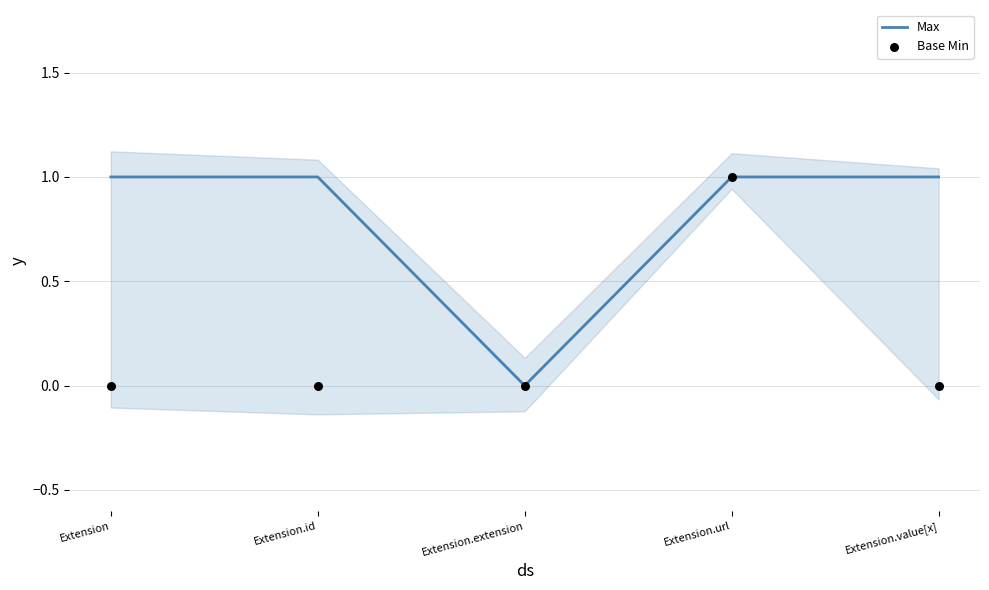

Which series has the largest Y range (max minus min)?

Max